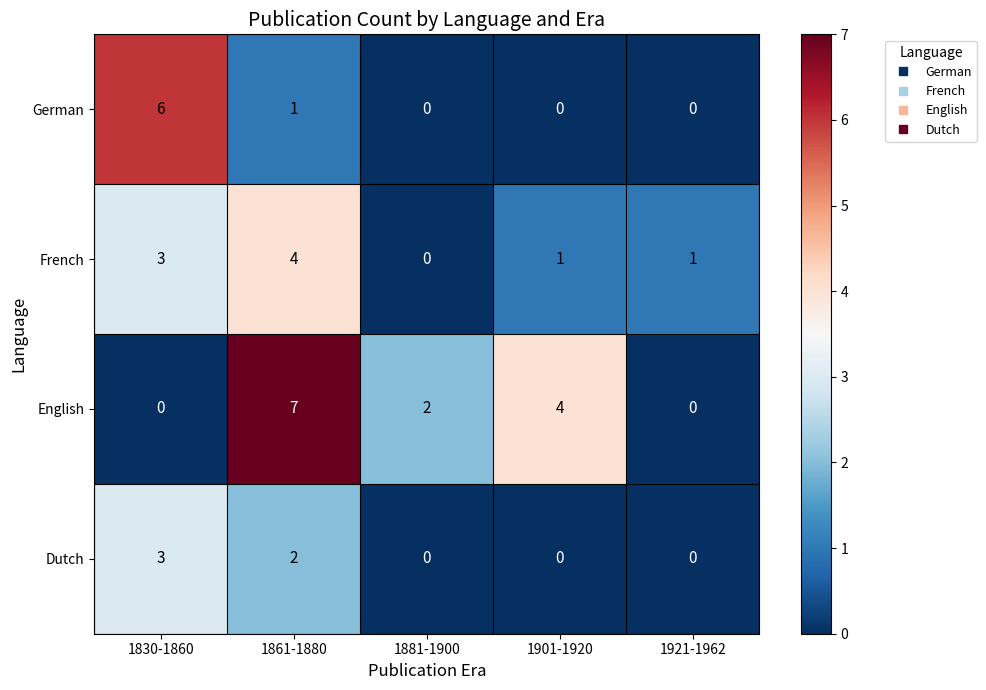

Is it true that Dutch equals 0 at 1921-1962?

True